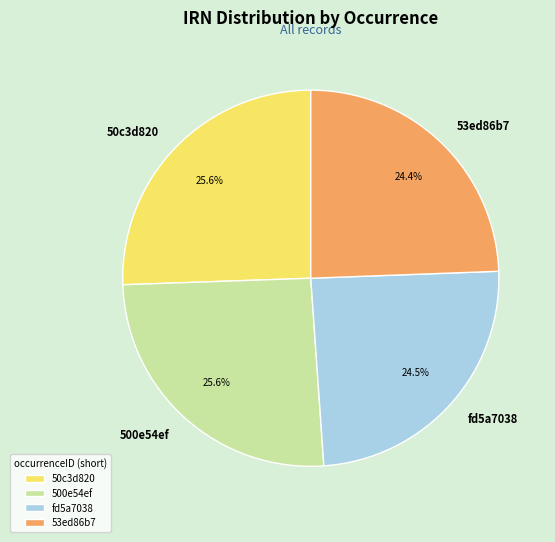

Does 500e54ef account for over 50% of the chart?

No